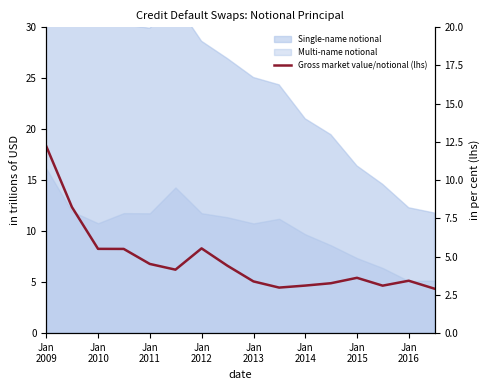

Reading left to right, what are all the values shown in this chart?

12.2	8.2	5.5	5.5	4.5	4.1	5.5	4.4	3.4	3.0	3.1	3.3	3.6	3.1	3.4	2.9